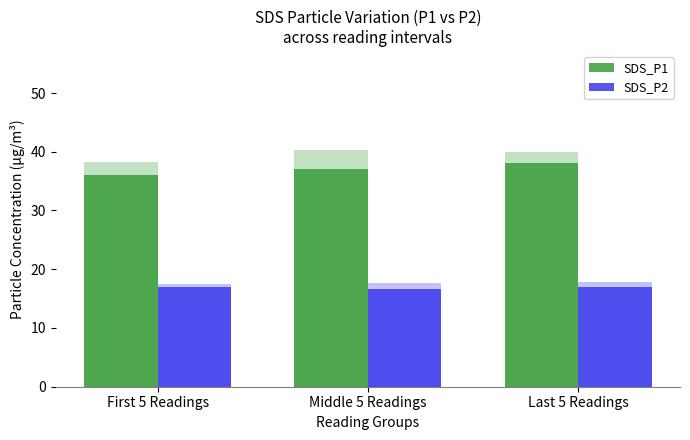

Which category has the highest value in the SDS_P2 series?

First 5 Readings